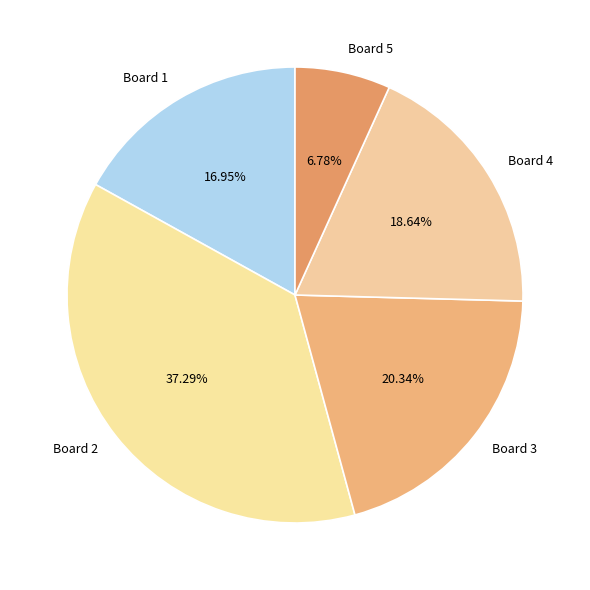

Do Board 5 and Board 2 together represent more than half of the pie?

No